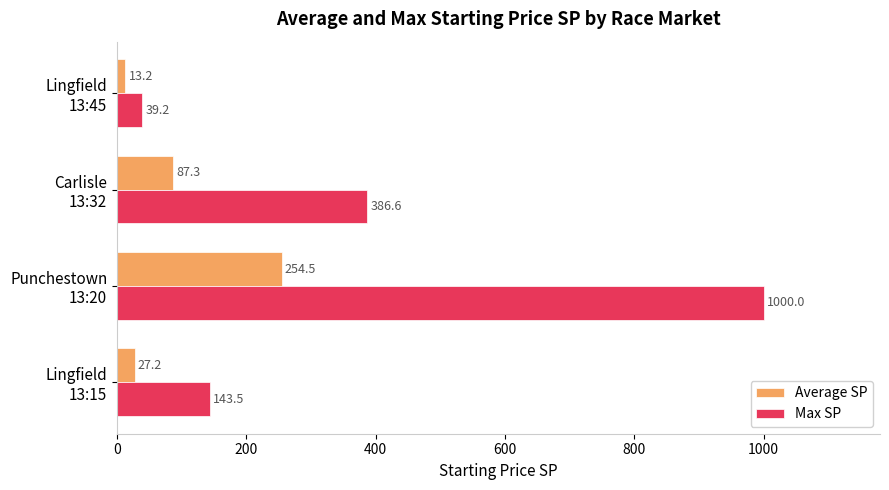

Which series has the largest total across all categories?

Max SP